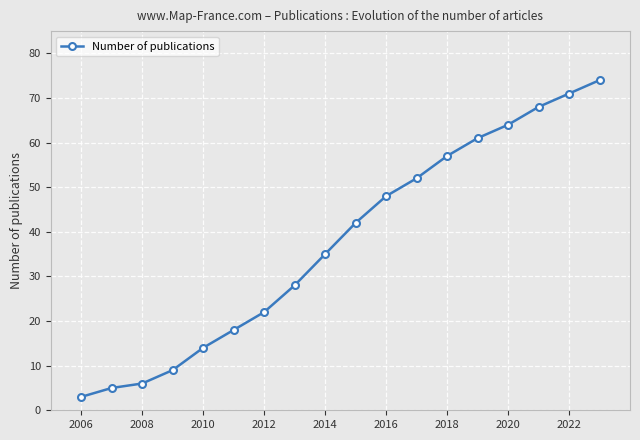

Does the chart have visible grid lines?

Yes